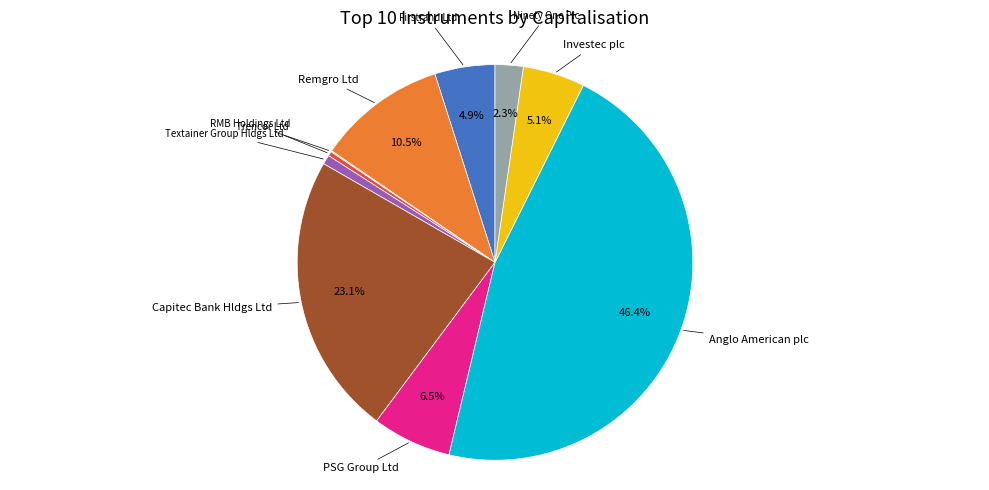

Does any single category account for the majority?

No